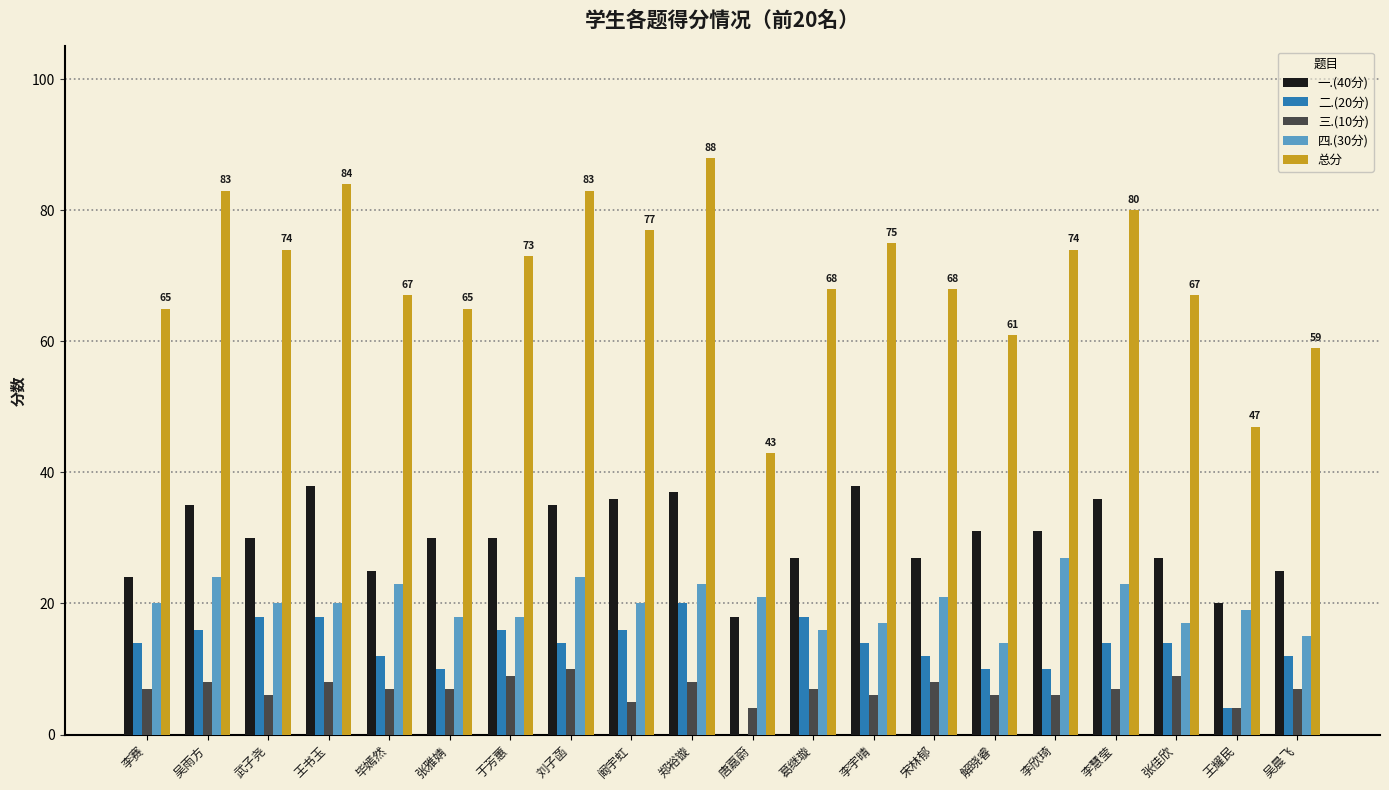

What are all the series names shown in the legend?

一.(40分), 二.(20分), 三.(10分), 四.(30分), 总分